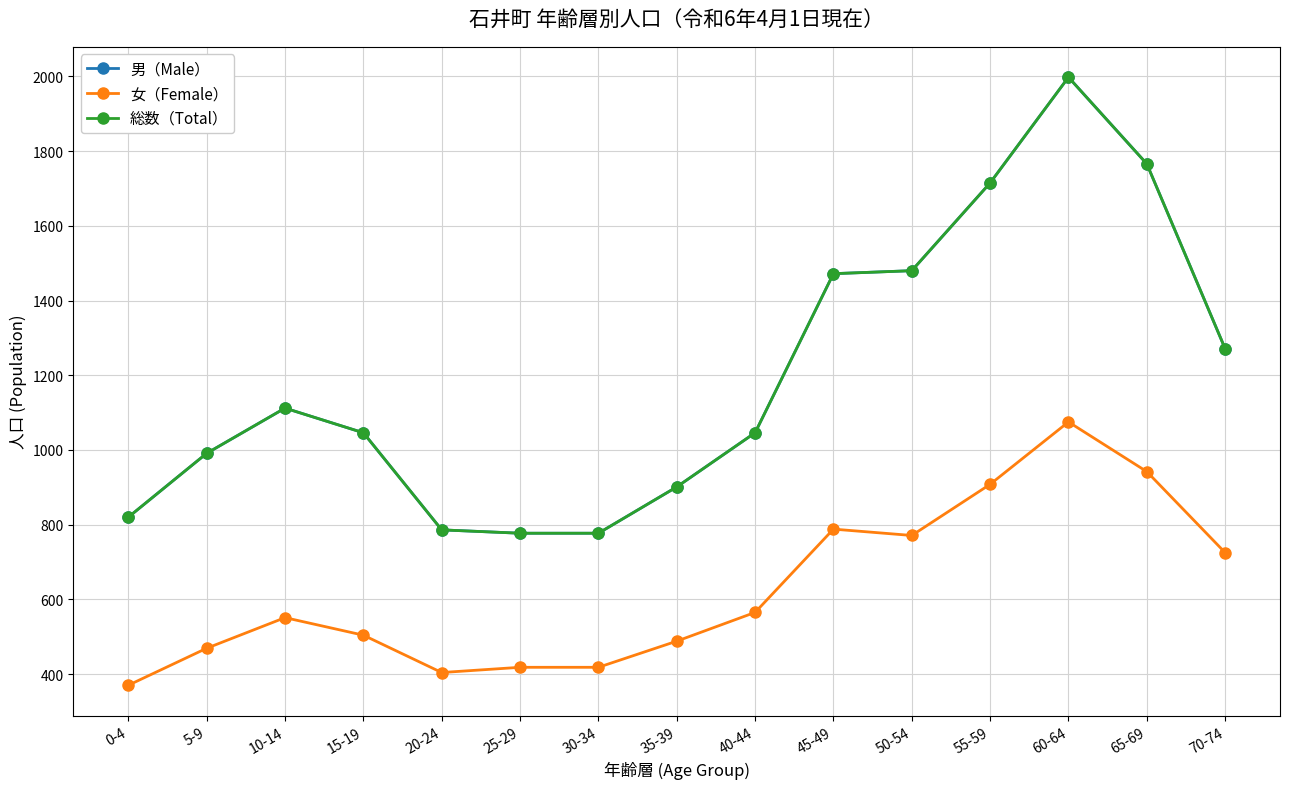

Does the chart have visible grid lines?

Yes